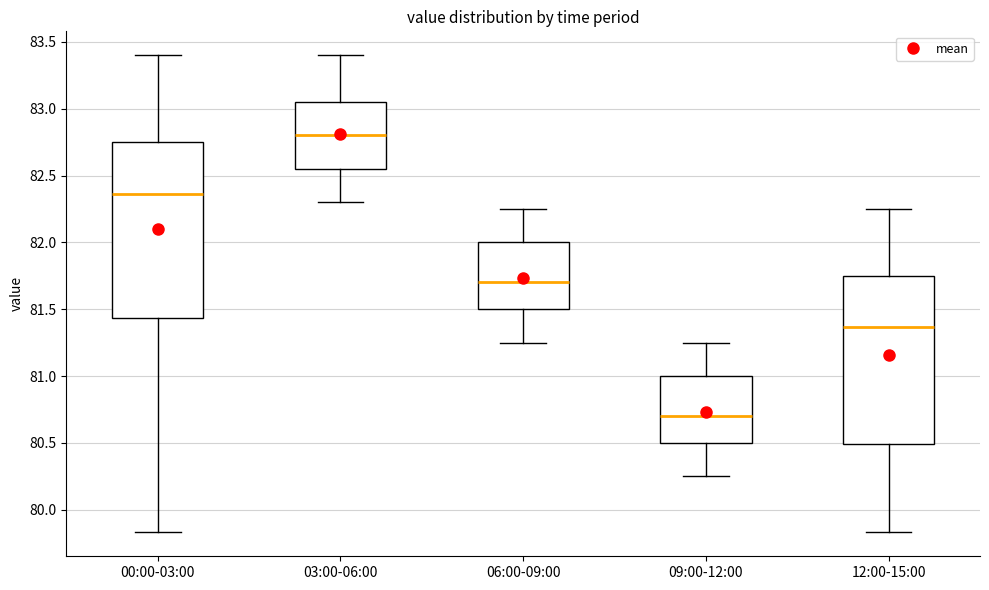

Reading left to right, transcribe this box plot: for each box, give where its median line is, the range the box spans, and where its two whiskers end, as read against the y-axis. The values are not printed on the chart, so give them approximately, as read against the axis.

00:00-03:00: median 82.35, box 81.45 to 82.75, whiskers 79.85 to 83.40
03:00-06:00: median 82.80, box 82.55 to 83.05, whiskers 82.30 to 83.40
06:00-09:00: median 81.70, box 81.50 to 82.00, whiskers 81.25 to 82.25
09:00-12:00: median 80.70, box 80.50 to 81.00, whiskers 80.25 to 81.25
12:00-15:00: median 81.35, box 80.50 to 81.75, whiskers 79.85 to 82.25